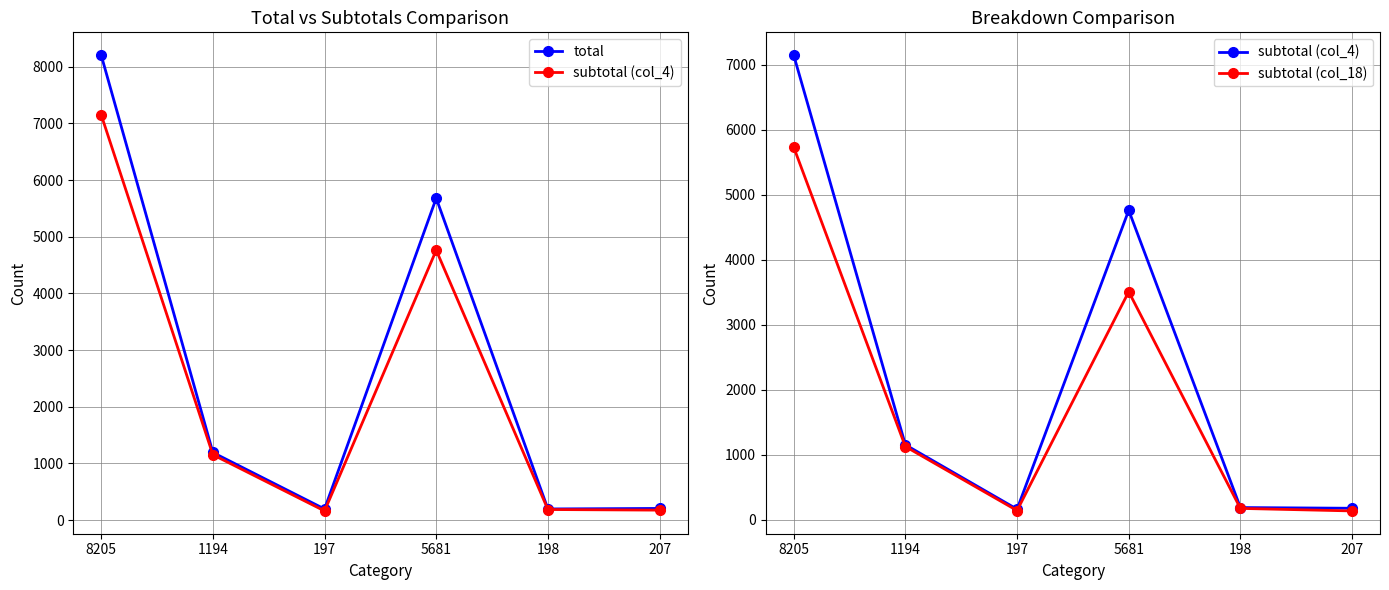

Between 197 and 5681, which is larger?

5681